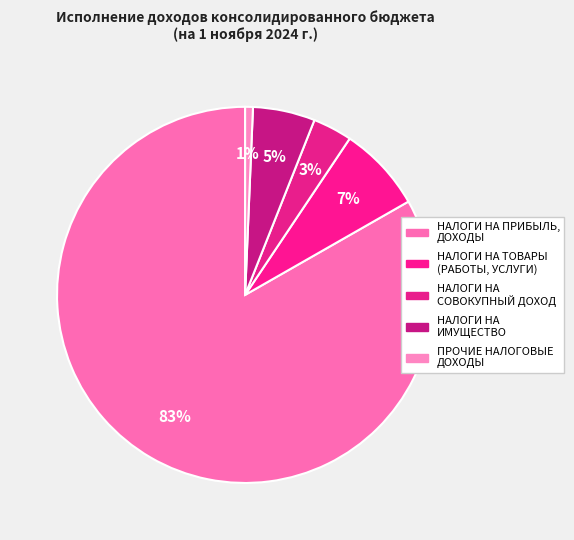

Is it true that НАЛОГИ НА СОВОКУПНЫЙ ДОХОД is 3% of the pie?

True